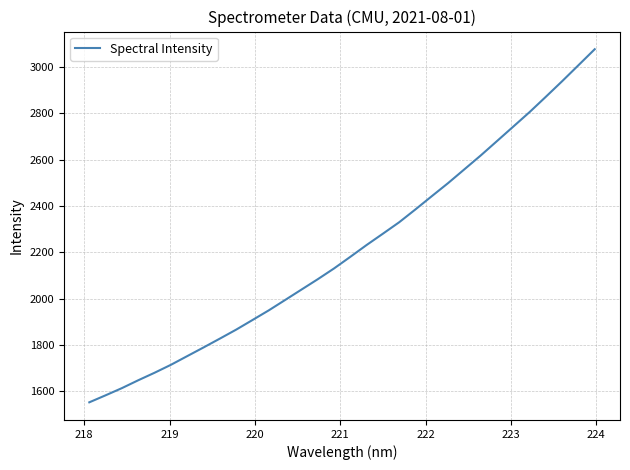

True or false: there are more than 2 points higher than both neighbors.

False